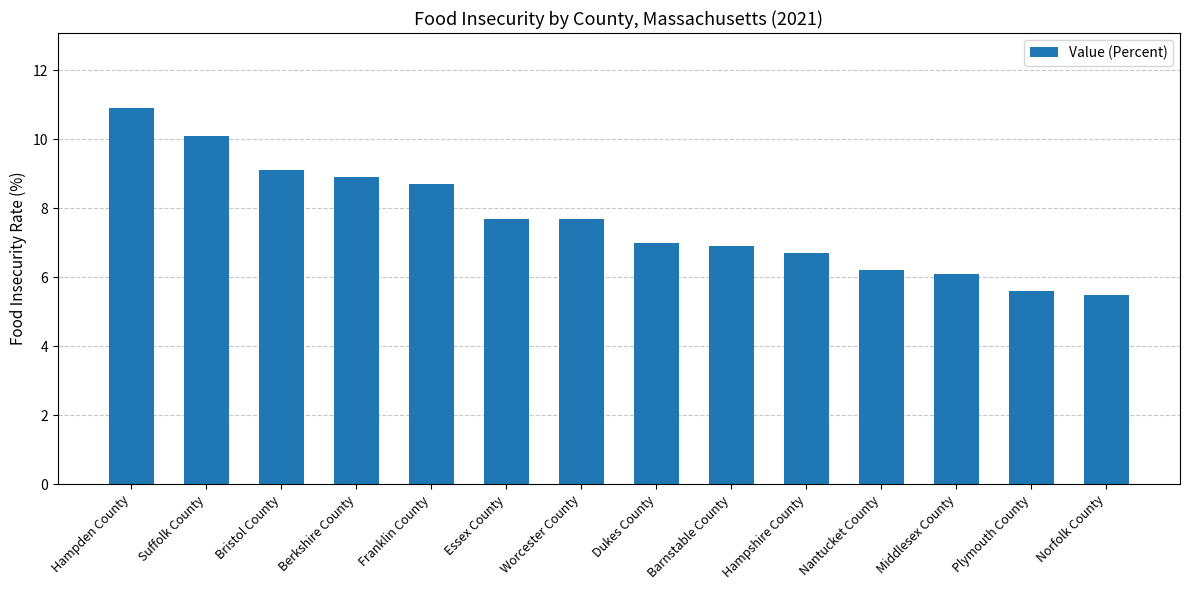

Approximately how many times larger is the value at Norfolk County compared to Nantucket County?

0.9